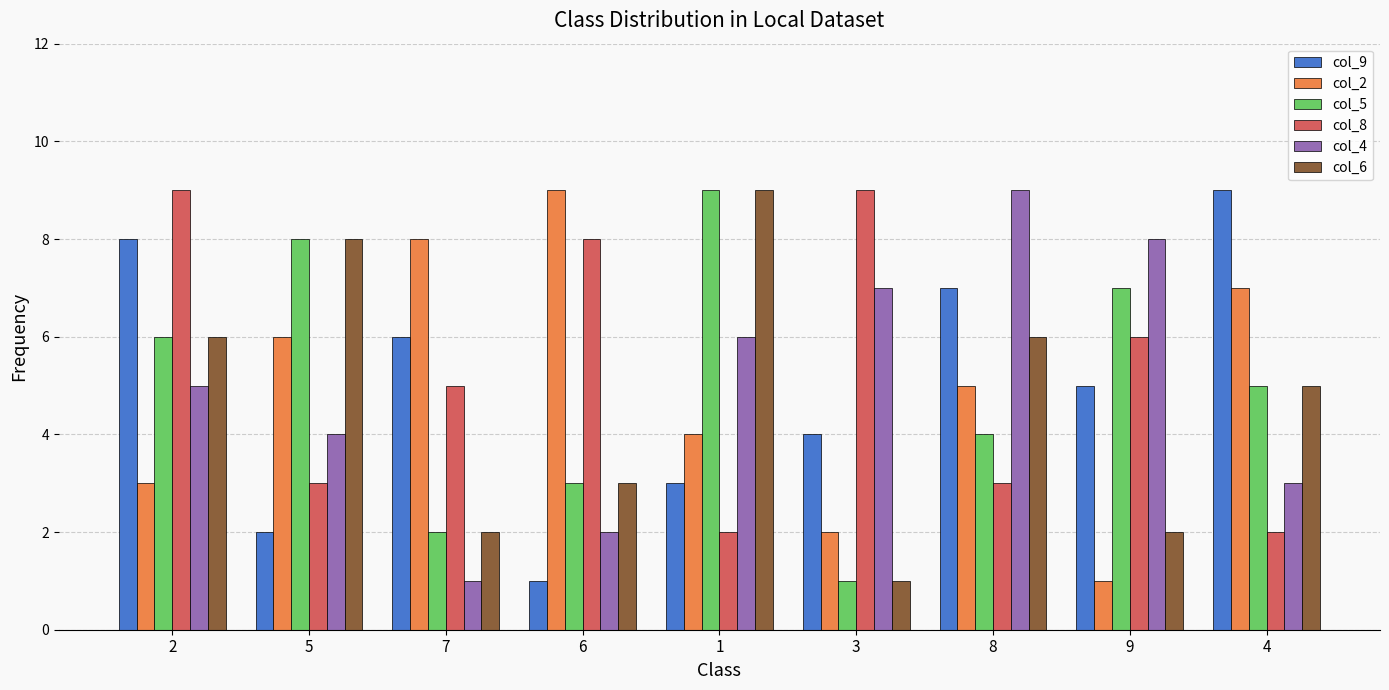

Is it true that col_2 equals 4 at 4?

False